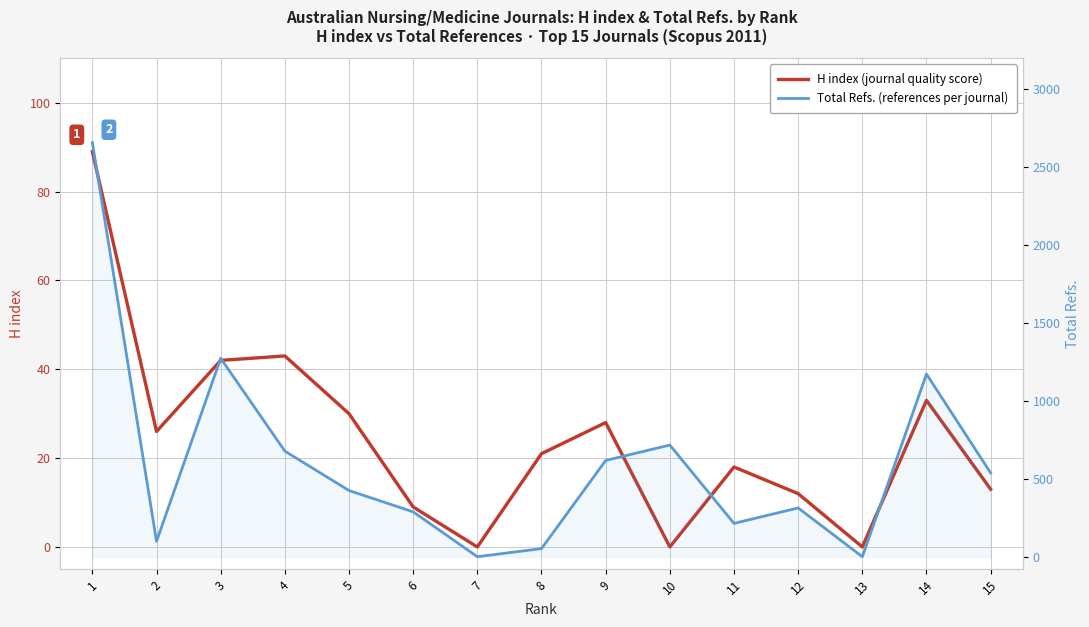

Read the Total Refs. value at 14, to the nearest 100.

1200